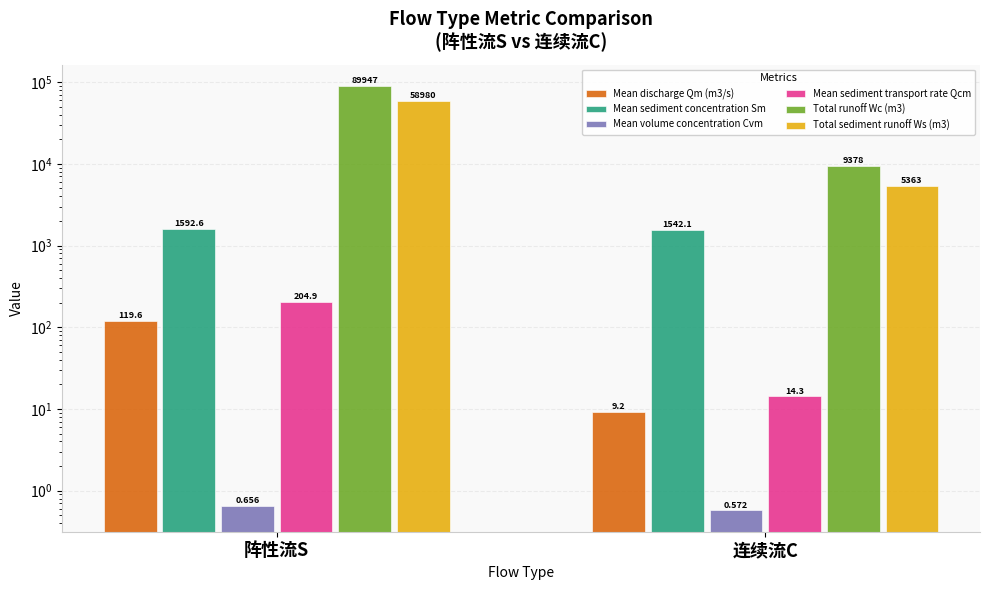

List the series in order of their peak value, highest first.

Total runoff Wc (m3), Total sediment runoff Ws (m3), Mean sediment concentration Sm, Mean sediment transport rate Qcm, Mean discharge Qm (m3/s), Mean volume concentration Cvm